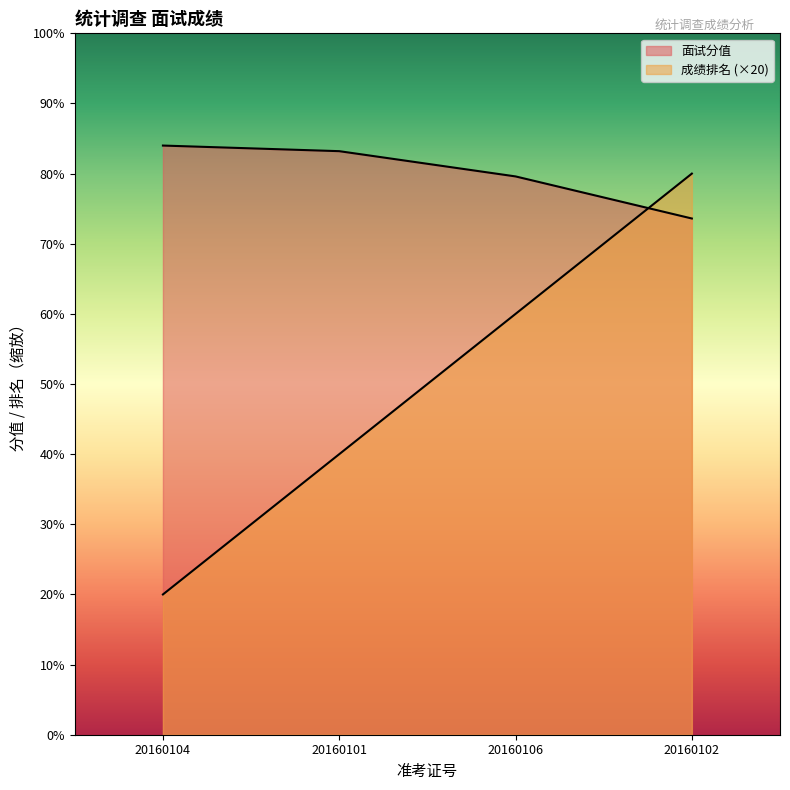

At which label is 成绩排名 closest to 50?

20160101